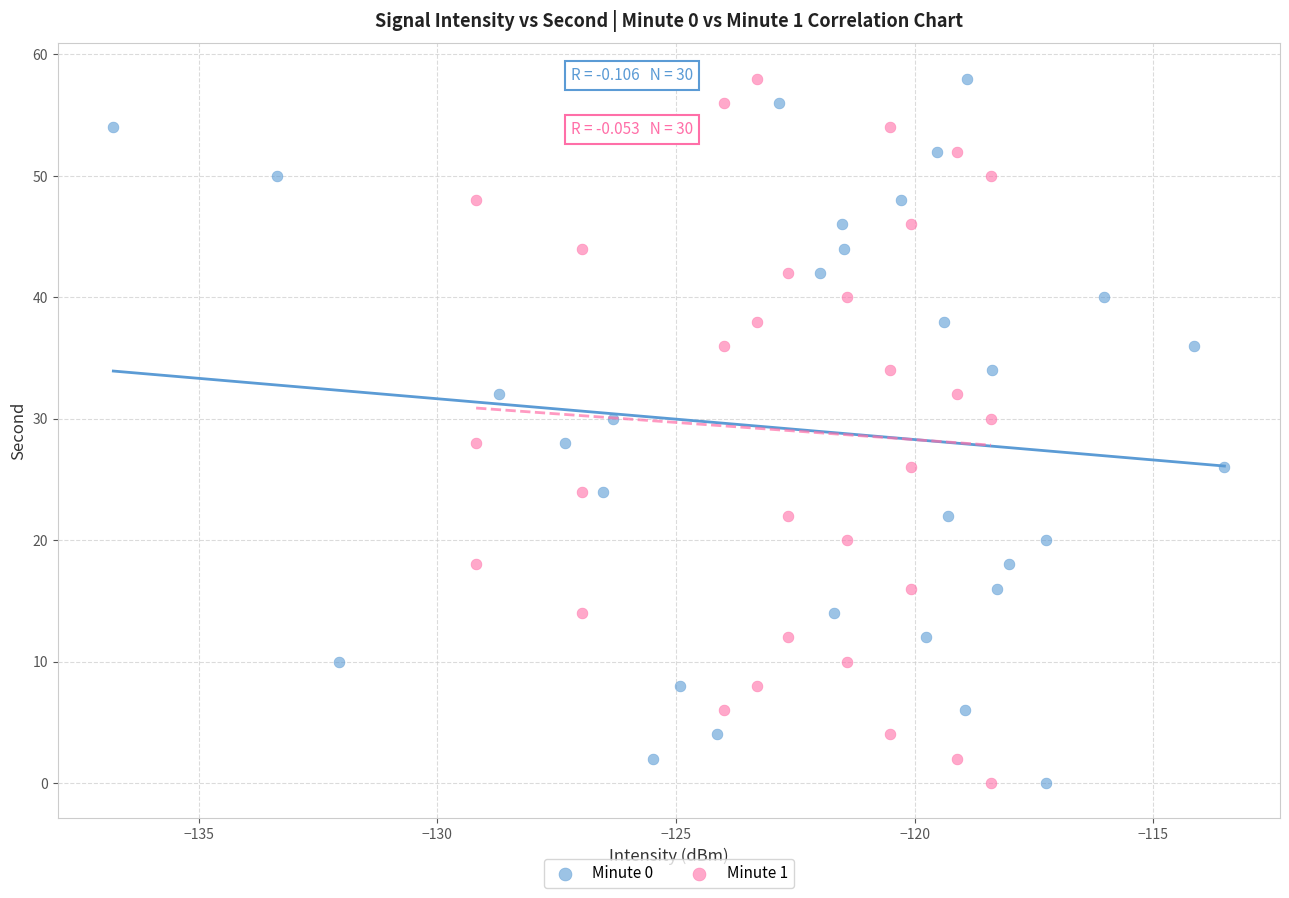

What are all the series names shown in the legend?

Minute 0, Minute 1